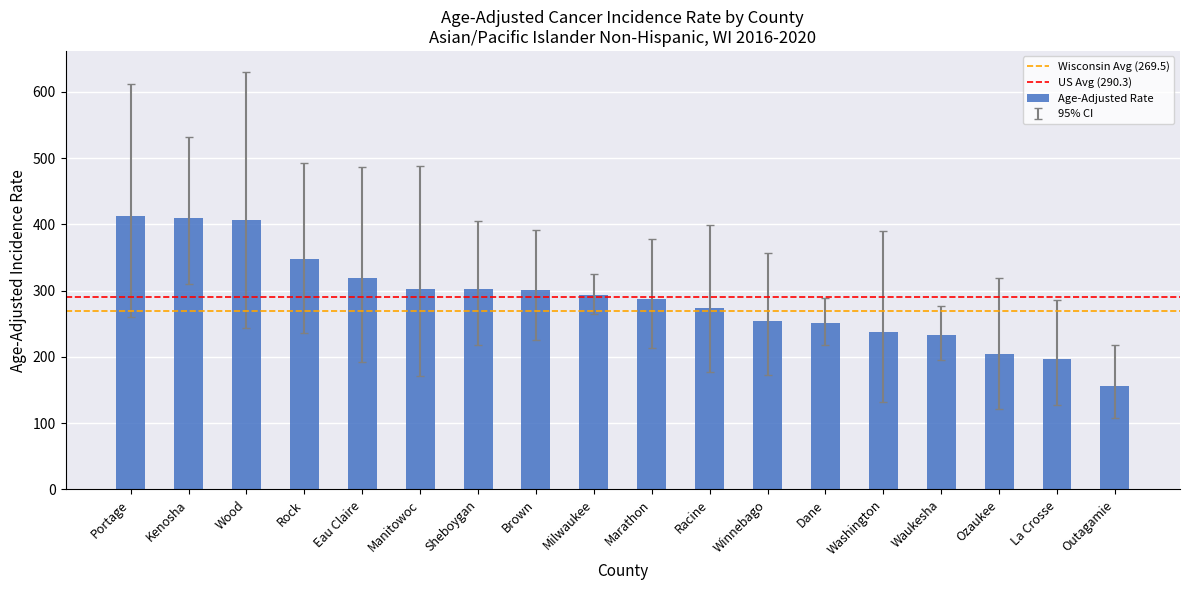

The value at Kenosha is 410.2. True or false?

True